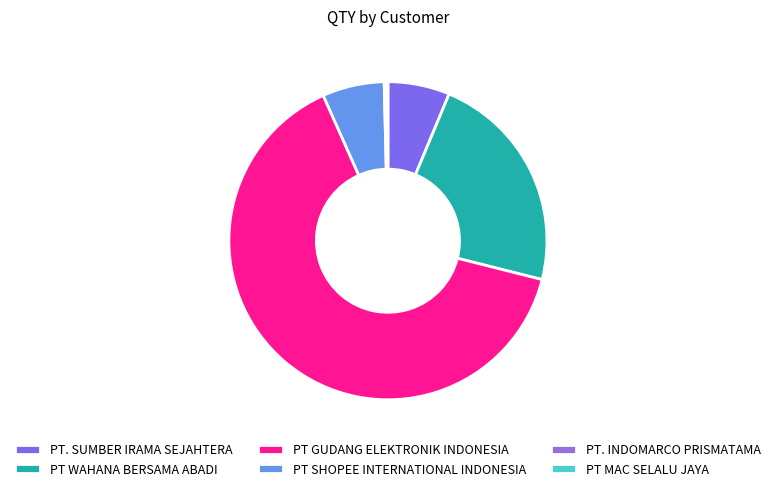

The PT MAC SELALU JAYA slice represents 0% of the pie. True or false?

True